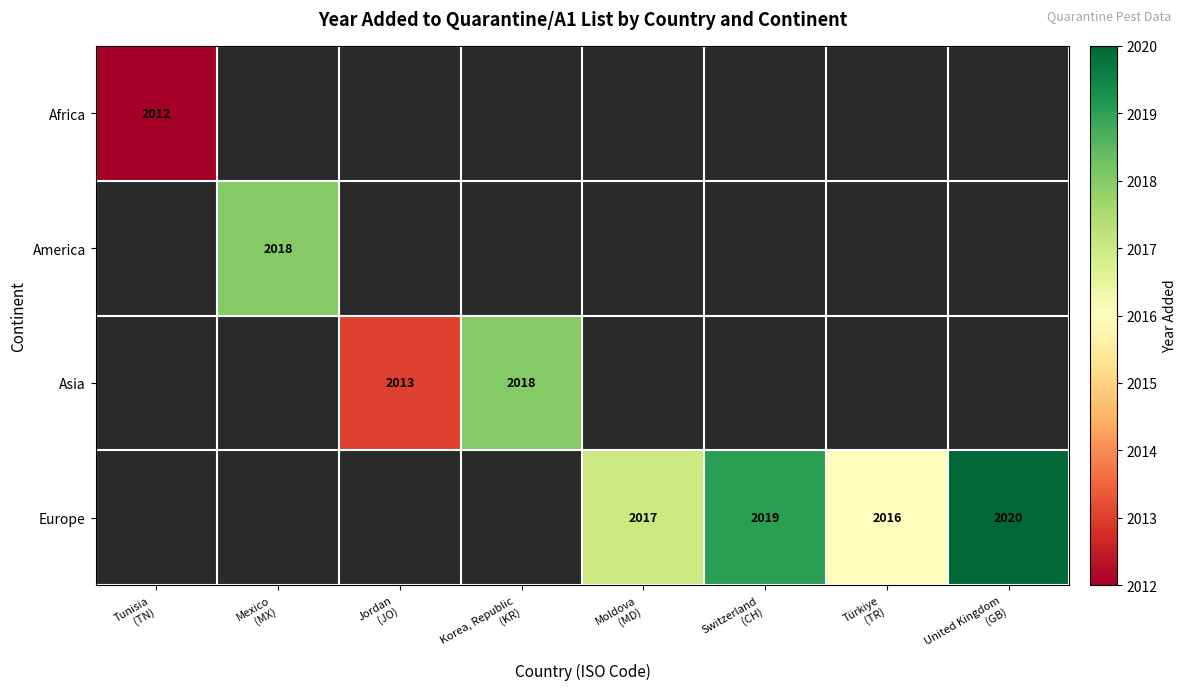

Which category has the lowest value across all series?

Tunisia
(TN)